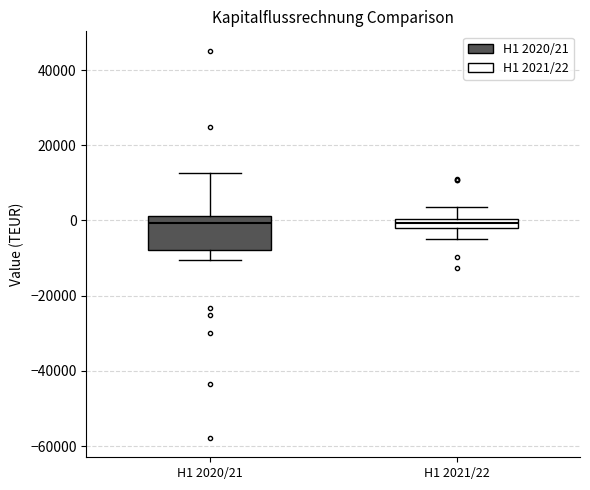

Which box is the tallest, from its lower edge to its upper edge?

H1 2020/21